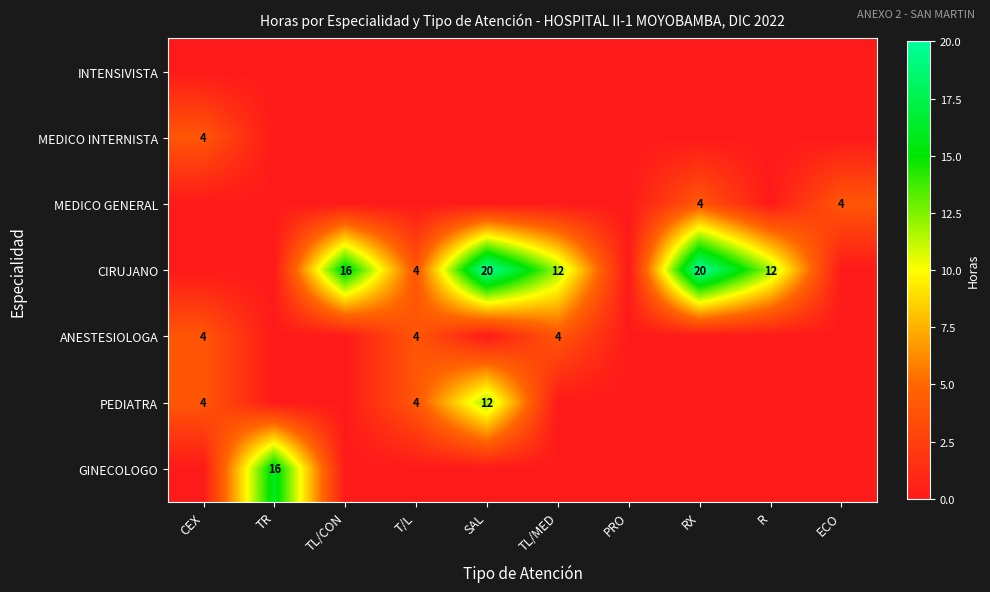

The CIRUJANO series shows 18 at TL/MED. True or false?

False